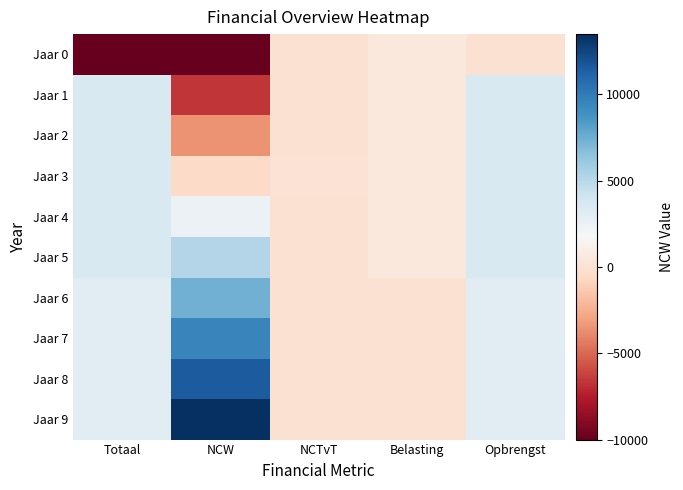

What is the greatest value displayed?

13488.2